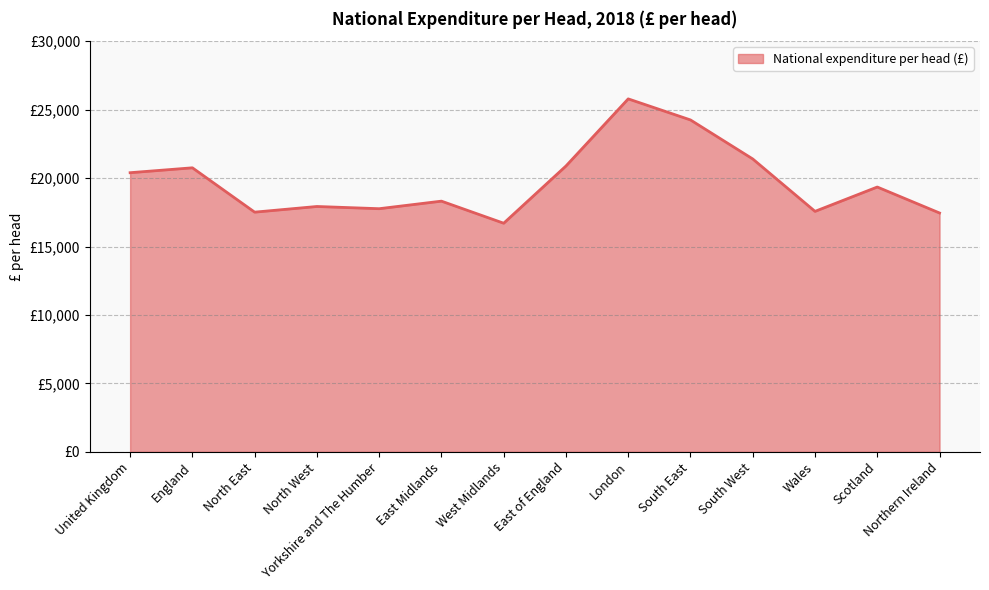

Reading left to right, extract all data points from this chart.

United Kingdom=20392	England=20750	North East=17510	North West=17924	Yorkshire and The Humber=17762	East Midlands=18314	West Midlands=16701	East of England=20881	London=25785	South East=24246	South West=21396	Wales=17568	Scotland=19346	Northern Ireland=17449